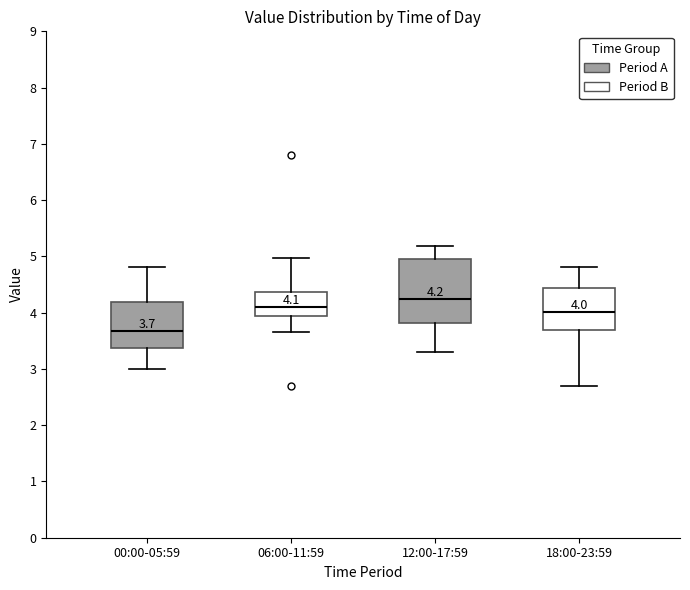

Comparing the boxes themselves (not the whiskers), which one is the tallest?

12:00-17:59